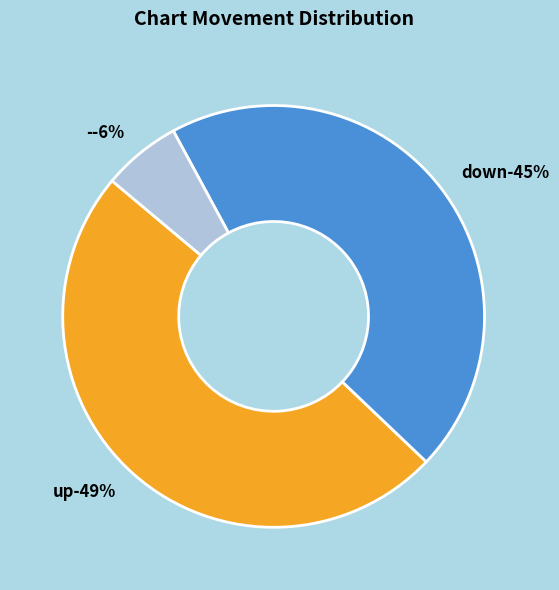

To the nearest percent, what portion does - represent?

6%